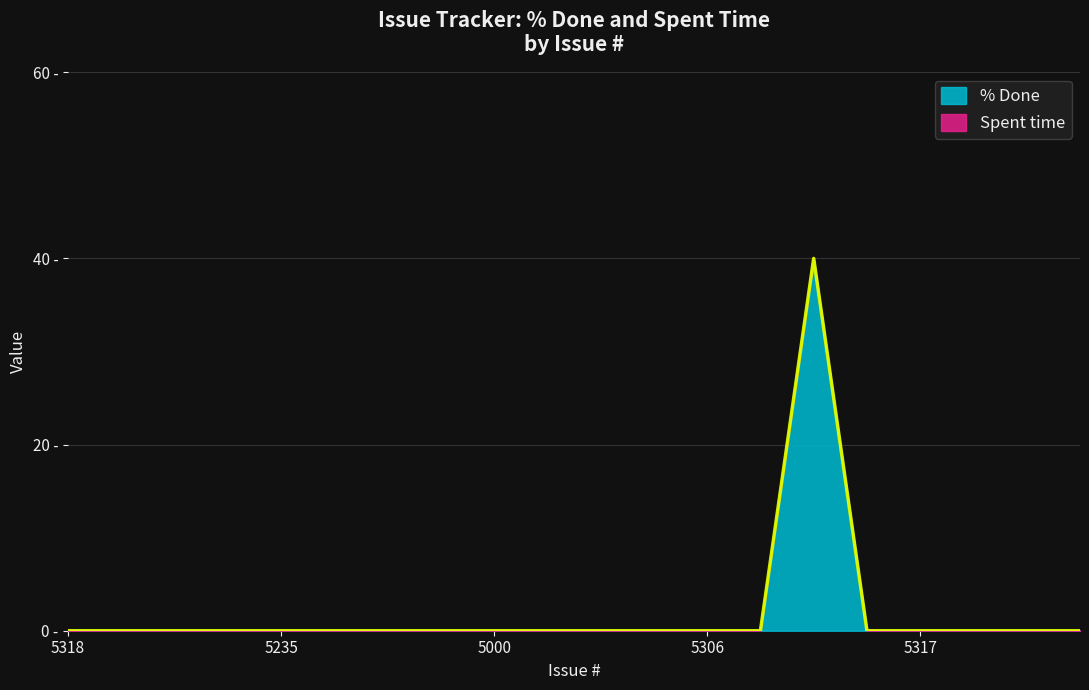

Where is the data nearest to the value 20?

5318